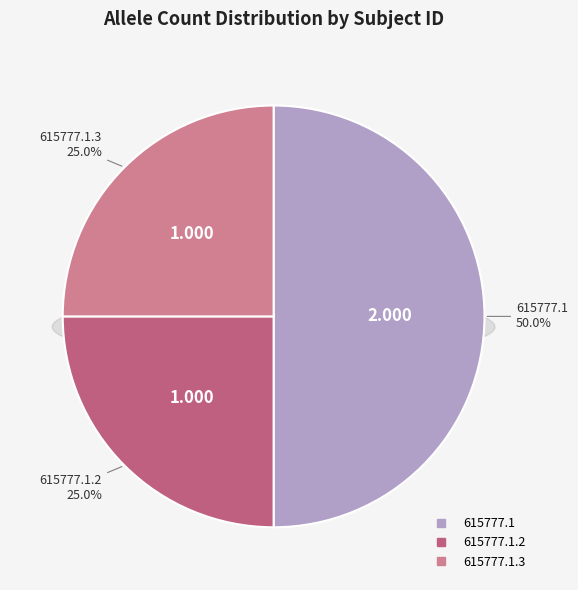

Which has a higher value, 615777.1.2 or 615777.1?

615777.1